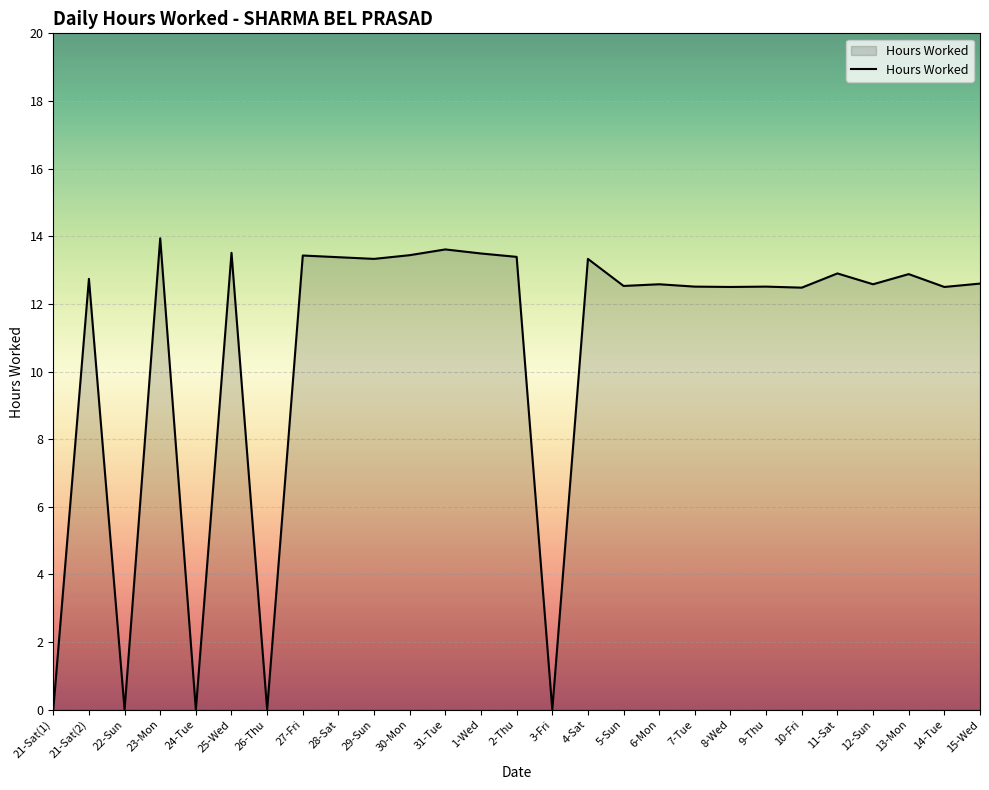

True or false: the data has more than 1 interior local peaks.

True